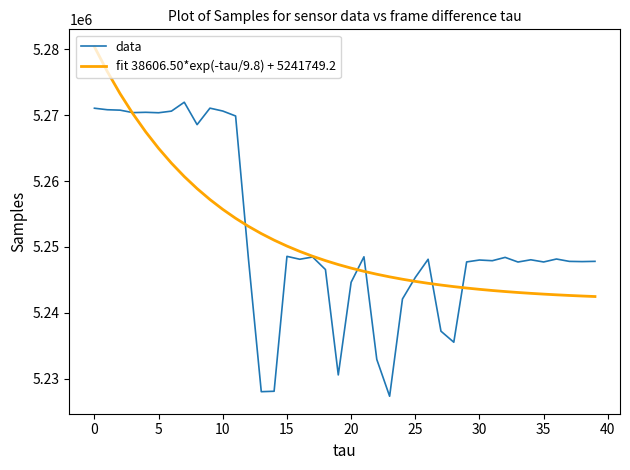

Rank the series by their maximum value, from highest to lowest.

fit 38606.50*exp(-tau/9.8) + 5241749.2, data